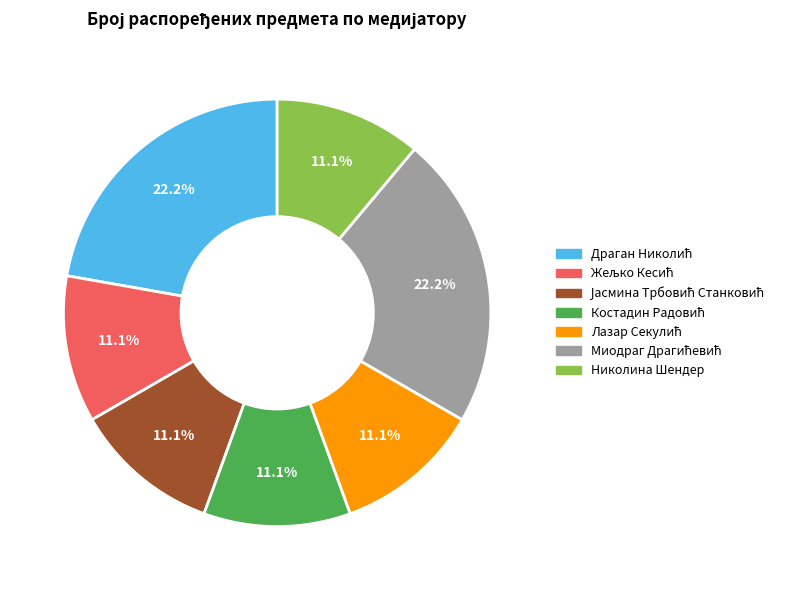

Is there any slice that represents more than half of the pie?

No